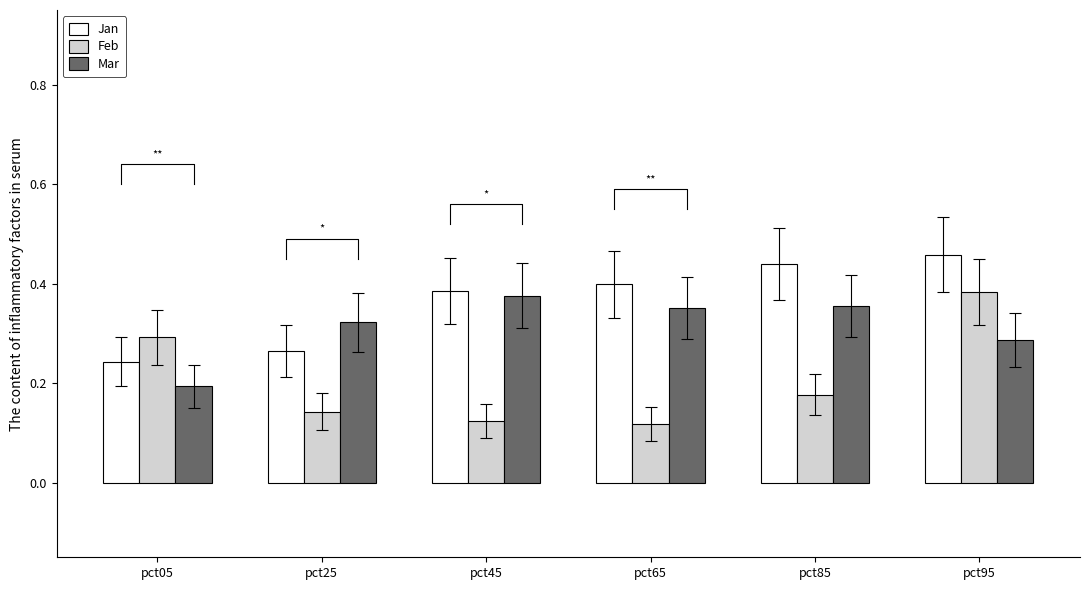

What is the maximum value shown in the chart?

0.5